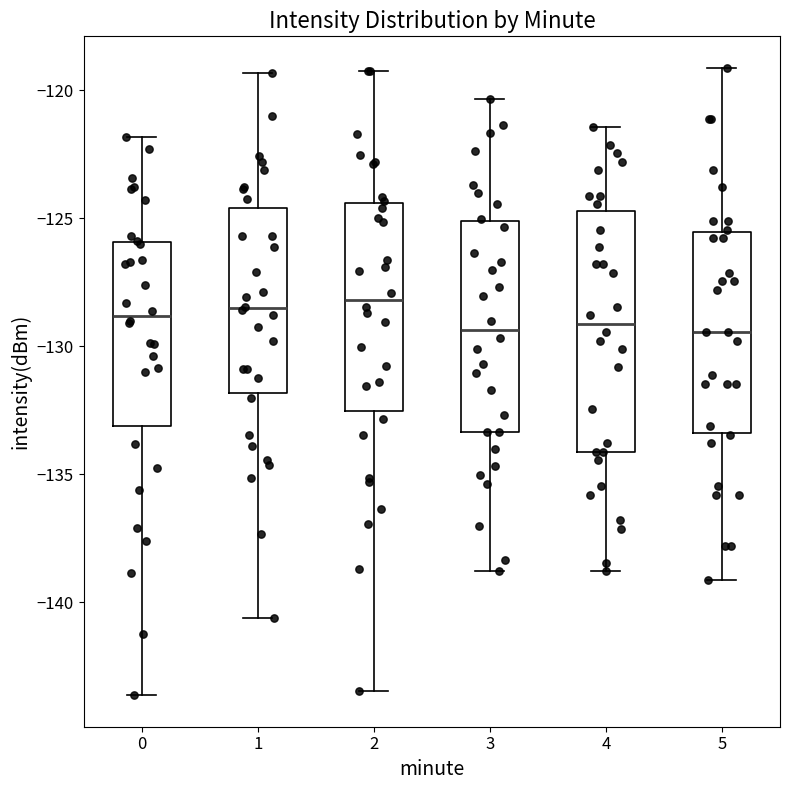

Reading left to right, transcribe this box plot: for each box, give where its median line is, the range the box spans, and where its two whiskers end, as read against the y-axis. The values are not printed on the chart, so give them approximately, as read against the axis.

0: median -129.0, box -133.0 to -126.0, whiskers -143.5 to -122.0
1: median -128.5, box -132.0 to -124.5, whiskers -140.5 to -119.5
2: median -128.0, box -132.5 to -124.5, whiskers -143.5 to -119.0
3: median -129.5, box -133.5 to -125.0, whiskers -139.0 to -120.5
4: median -129.0, box -134.0 to -124.5, whiskers -139.0 to -121.5
5: median -129.5, box -133.5 to -125.5, whiskers -139.0 to -119.0